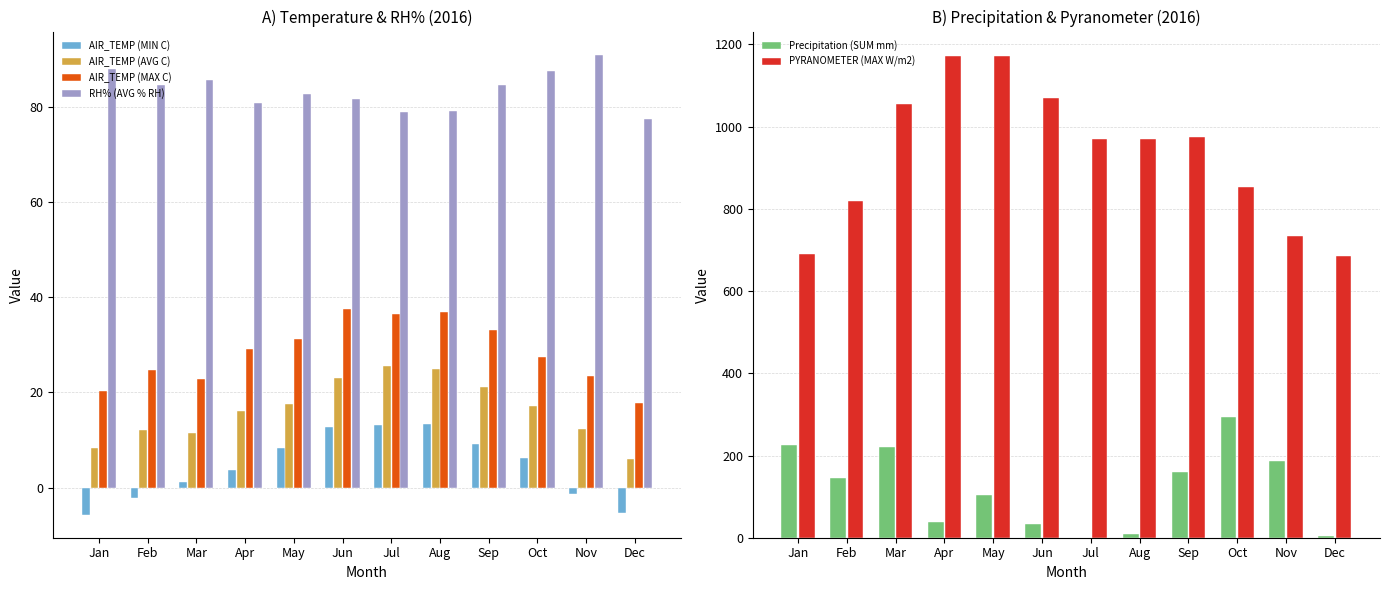

At how many categories does at least one series exceed 758?

9